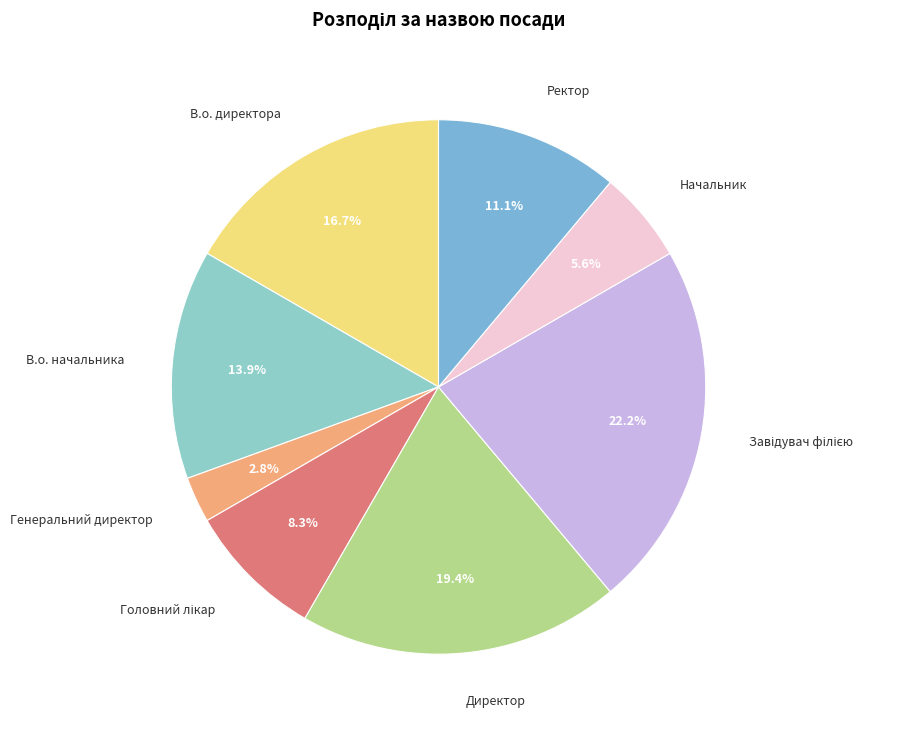

To the nearest percent, what percentage of the pie is Генеральний директор?

3%